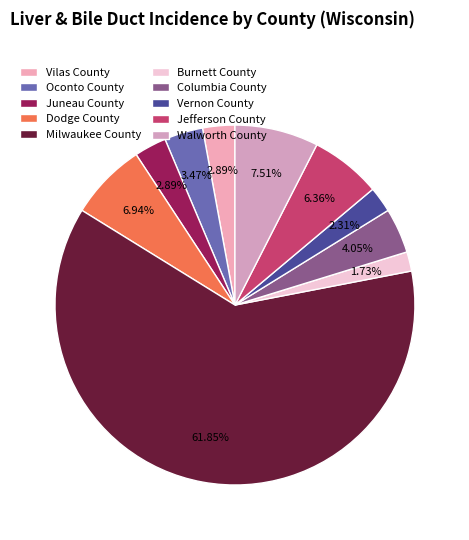

Between Dodge County and Jefferson County, which is larger?

Dodge County